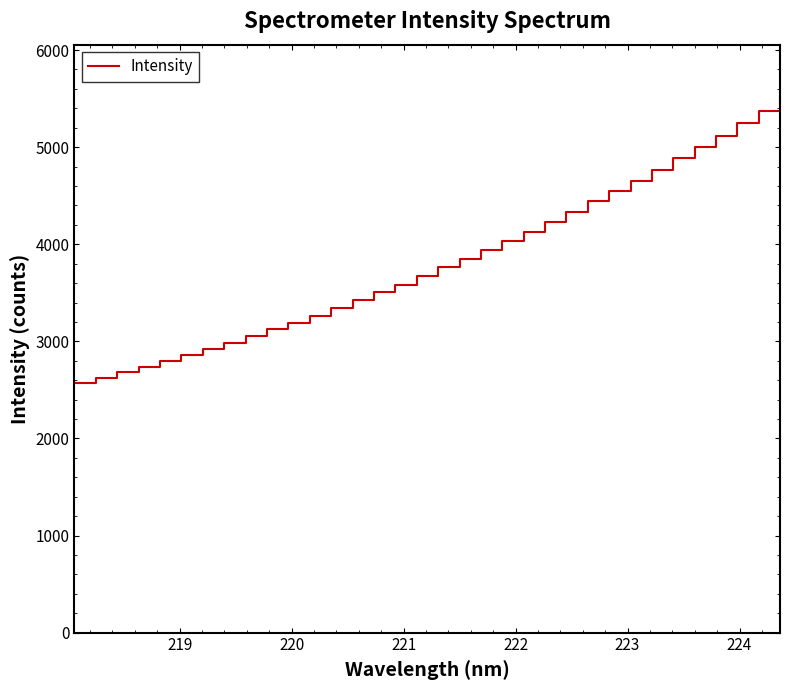

How many lines are shown in the chart?

1